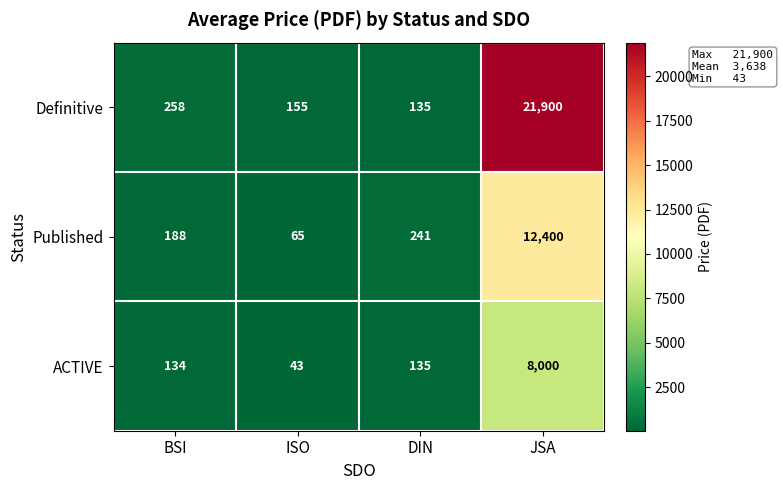

Reading left to right, list all the values displayed in this chart.

Definitive: BSI=258	ISO=155	DIN=135	JSA=21900
Published: BSI=188	ISO=65	DIN=241	JSA=12400
ACTIVE: BSI=134	ISO=43	DIN=135	JSA=8000